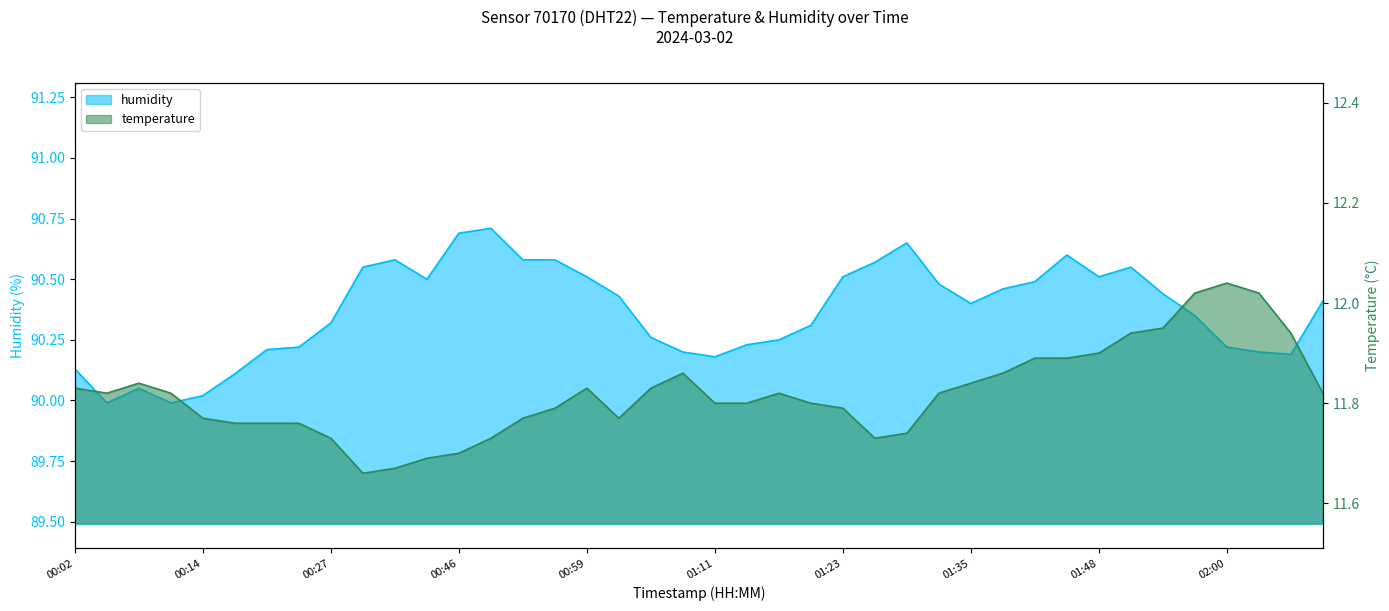

Rank the series by their maximum value, from lowest to highest.

temperature, humidity